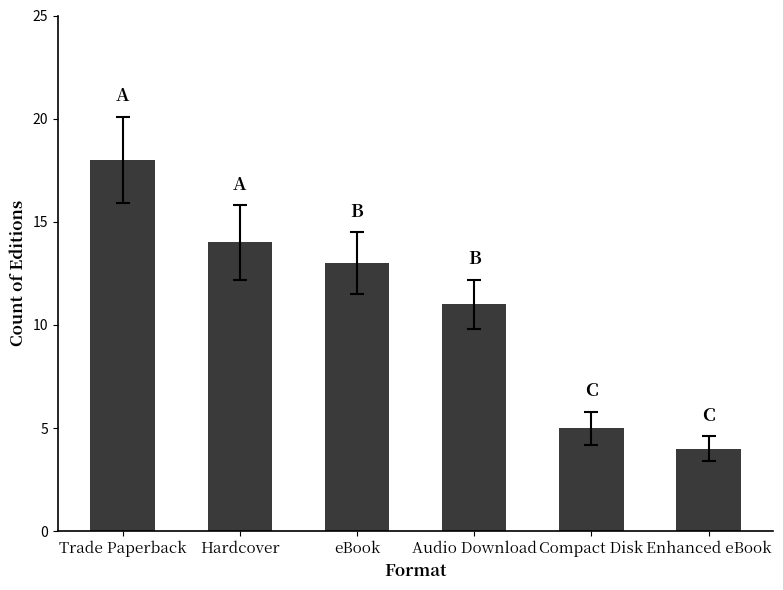

Rank the categories by value from highest to lowest.

Trade Paperback, Hardcover, eBook, Audio Download, Compact Disk, Enhanced eBook